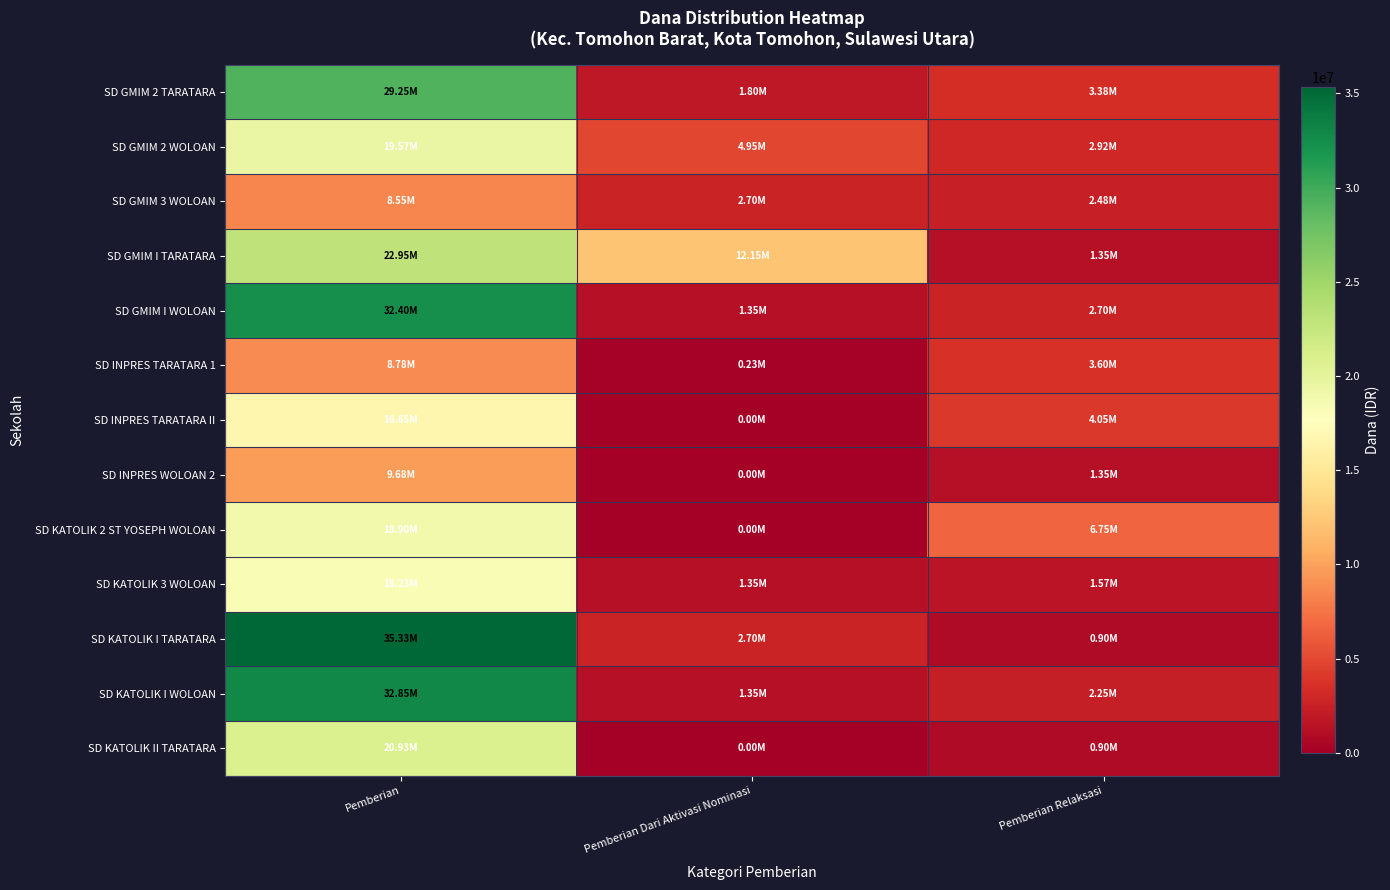

Reading left to right, what are all the values shown in this chart?

SD GMIM 2 TARATARA: Pemberian=29250000	Pemberian Dari Aktivasi Nominasi=1800000	Pemberian Relaksasi=3375000
SD GMIM 2 WOLOAN: Pemberian=19575000	Pemberian Dari Aktivasi Nominasi=4950000	Pemberian Relaksasi=2925000
SD GMIM 3 WOLOAN: Pemberian=8550000	Pemberian Dari Aktivasi Nominasi=2700000	Pemberian Relaksasi=2475000
SD GMIM I TARATARA: Pemberian=22950000	Pemberian Dari Aktivasi Nominasi=12150000	Pemberian Relaksasi=1350000
SD GMIM I WOLOAN: Pemberian=32400000	Pemberian Dari Aktivasi Nominasi=1350000	Pemberian Relaksasi=2700000
SD INPRES TARATARA 1: Pemberian=8775000	Pemberian Dari Aktivasi Nominasi=225000	Pemberian Relaksasi=3600000
SD INPRES TARATARA II: Pemberian=16650000	Pemberian Dari Aktivasi Nominasi=0	Pemberian Relaksasi=4050000
SD INPRES WOLOAN 2: Pemberian=9675000	Pemberian Dari Aktivasi Nominasi=0	Pemberian Relaksasi=1350000
SD KATOLIK 2 ST YOSEPH WOLOAN: Pemberian=18900000	Pemberian Dari Aktivasi Nominasi=0	Pemberian Relaksasi=6750000
SD KATOLIK 3 WOLOAN: Pemberian=18225000	Pemberian Dari Aktivasi Nominasi=1350000	Pemberian Relaksasi=1575000
SD KATOLIK I TARATARA: Pemberian=35325000	Pemberian Dari Aktivasi Nominasi=2700000	Pemberian Relaksasi=900000
SD KATOLIK I WOLOAN: Pemberian=32850000	Pemberian Dari Aktivasi Nominasi=1350000	Pemberian Relaksasi=2250000
SD KATOLIK II TARATARA: Pemberian=20925000	Pemberian Dari Aktivasi Nominasi=0	Pemberian Relaksasi=900000